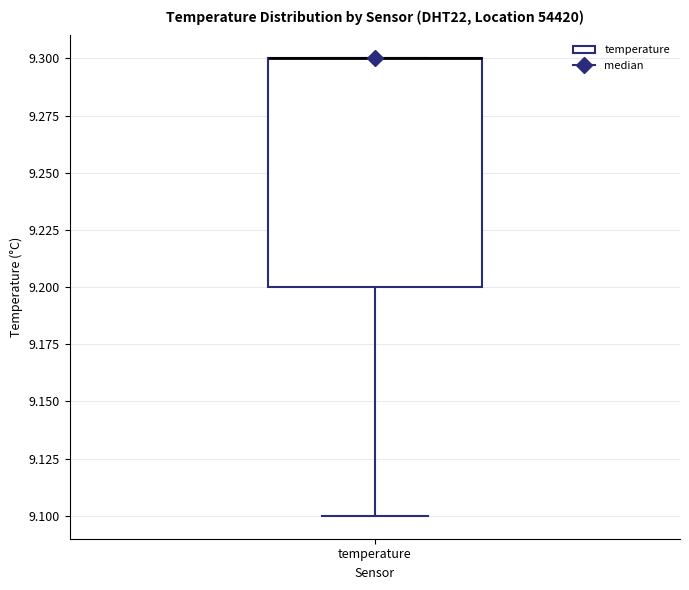

Where does the lower whisker of the box for temperature end on the y-axis? The values are not printed on the chart, so give them approximately, as read against the axis.

9.1